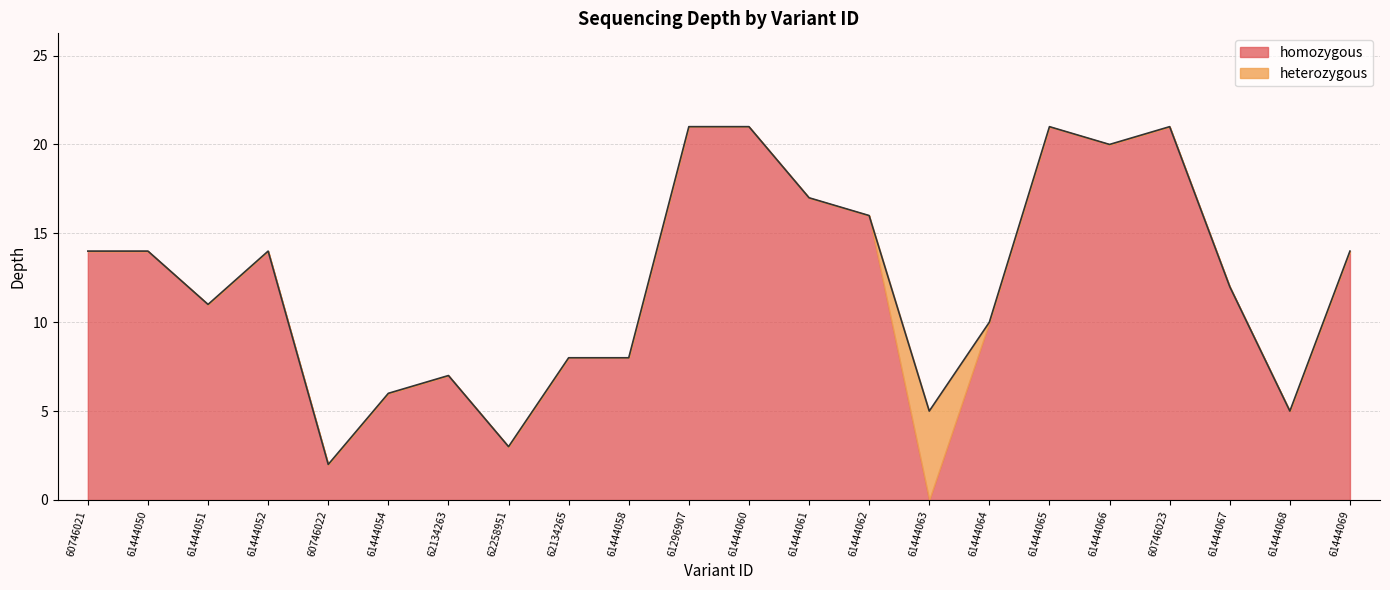

How many lines are shown in the chart?

2